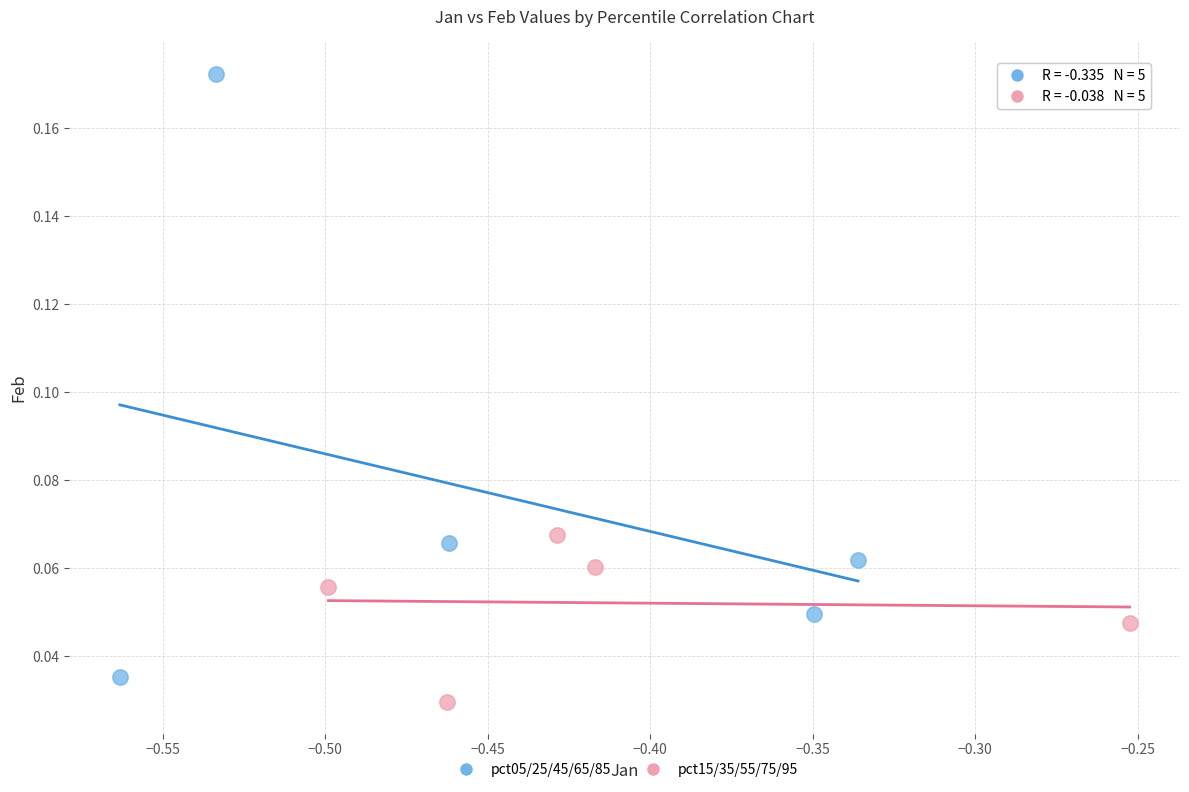

Which series contains the highest Y value?

pct05/25/45/65/85